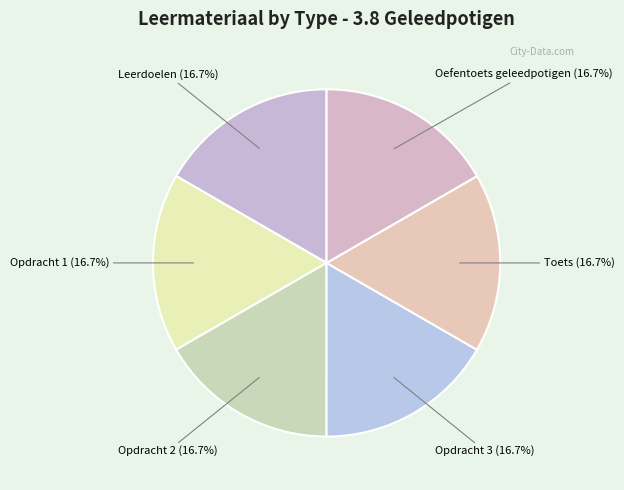

Combined, do Opdracht 1 and Opdracht 2 account for over 50%?

No